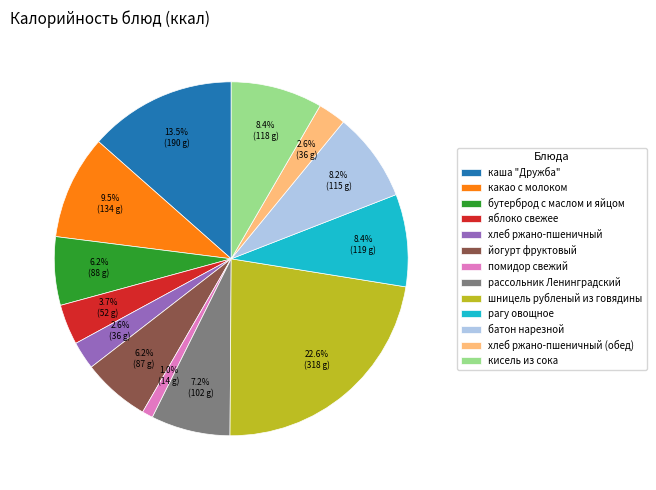

What percentage do рагу овощное and каша "Дружба" together represent?

21.9%